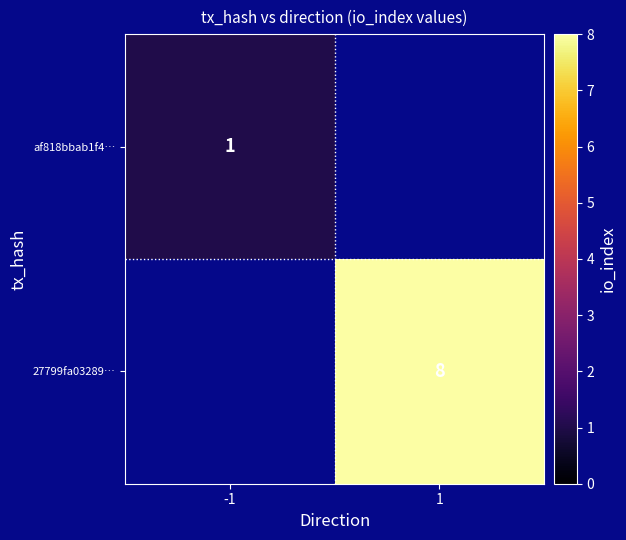

True or false: 27799fa03289… has a value of 8 at 1.

True